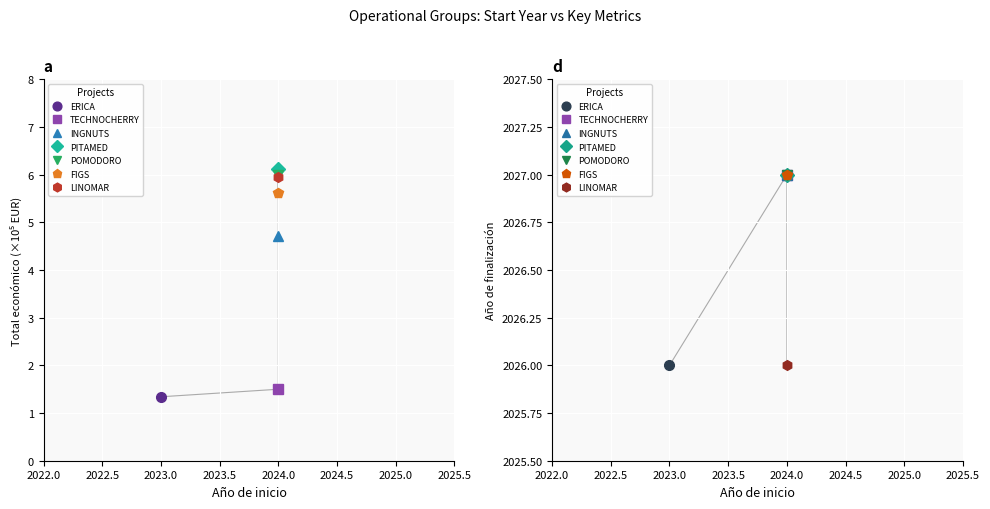

Which has a higher value, 2024 or 2024?

2024